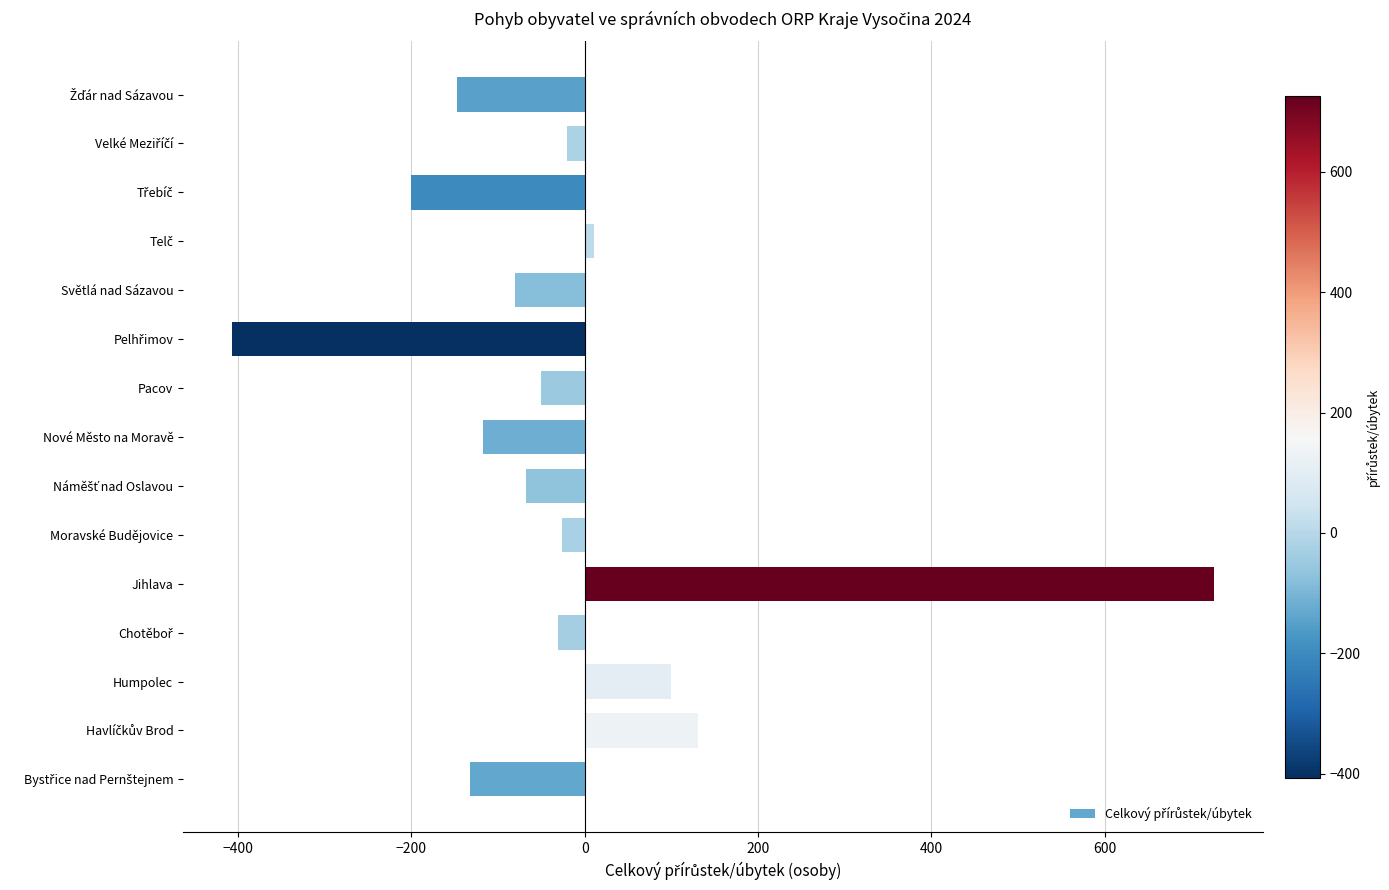

How many distinct data groups are displayed?

1